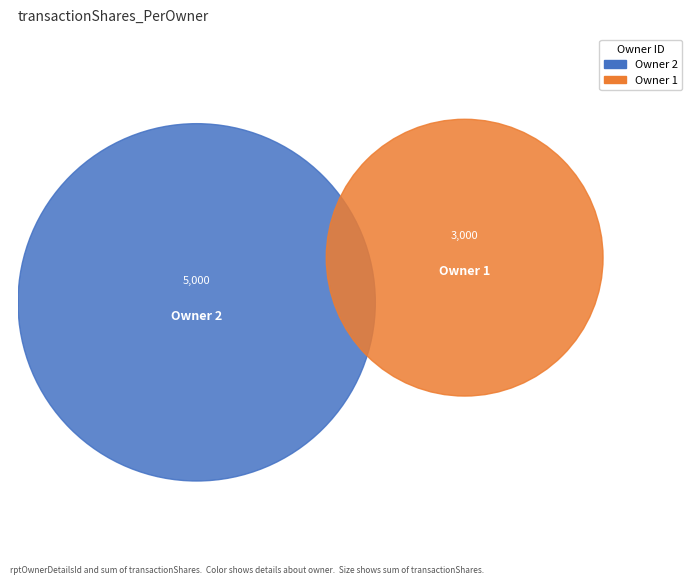

What is the total percentage of 1 and 2?

100.0%